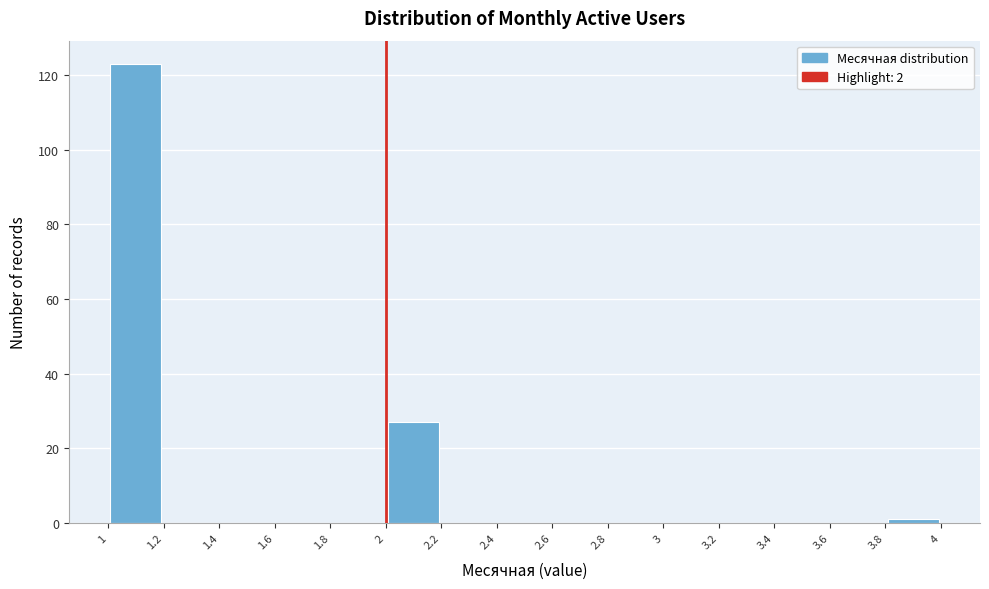

How tall is the bar that spans 2 to 2.2 on the x-axis? The values are not printed on the chart, so give them approximately, as read against the axis.

28